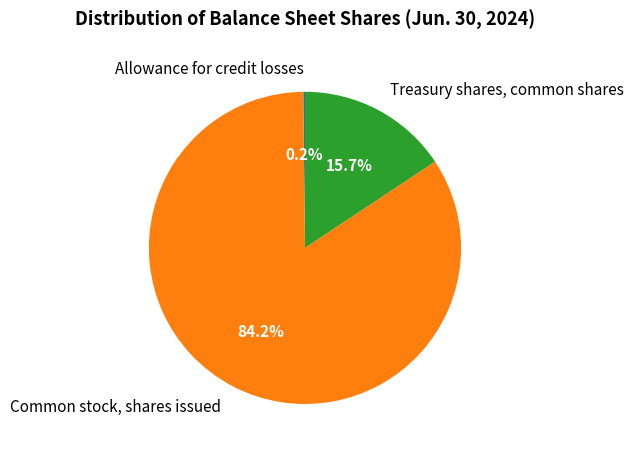

What is the majority slice?

Common stock, shares issued